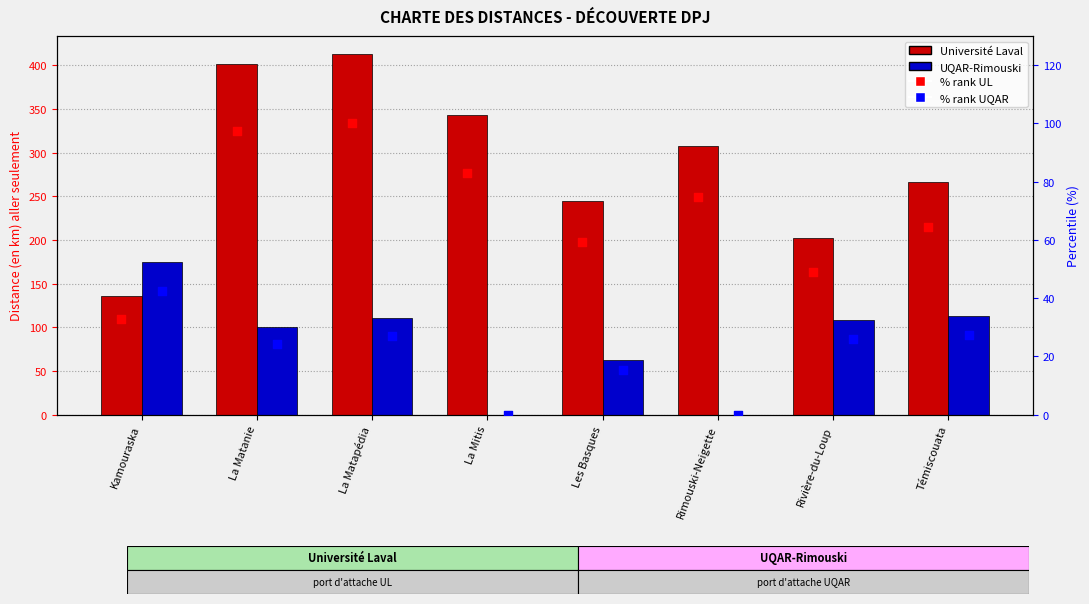

At which category is the sum across all series the highest?

La Matapédia